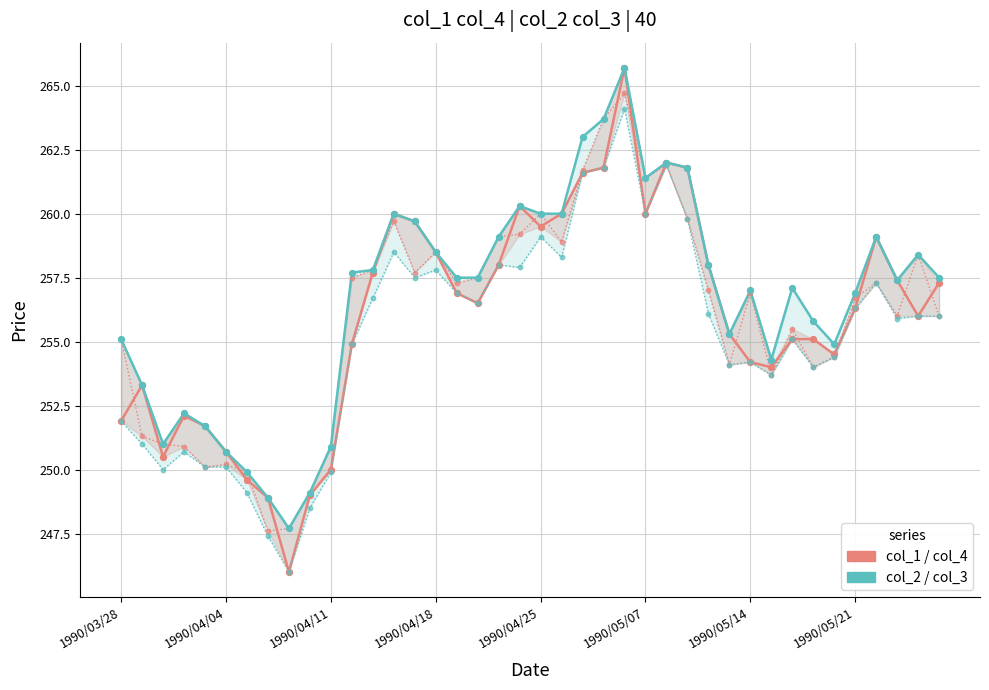

Which series has the largest total across all categories?

col_2